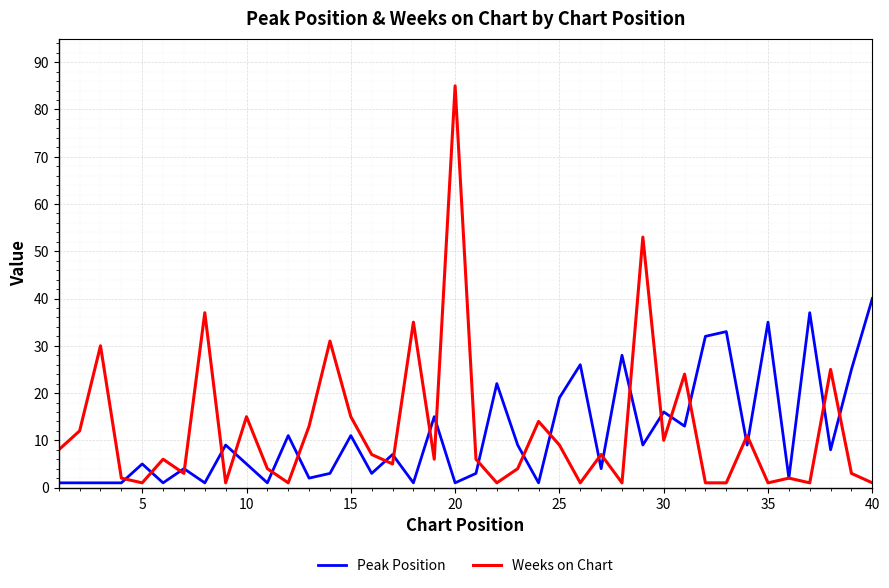

What is the maximum value shown in the chart?

85